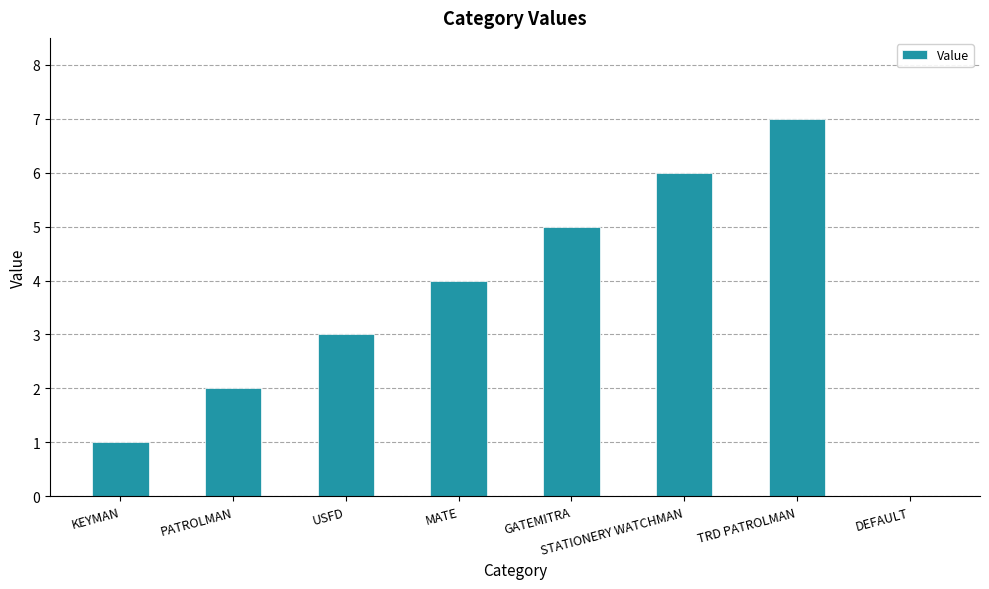

What is the sum of all values?

28